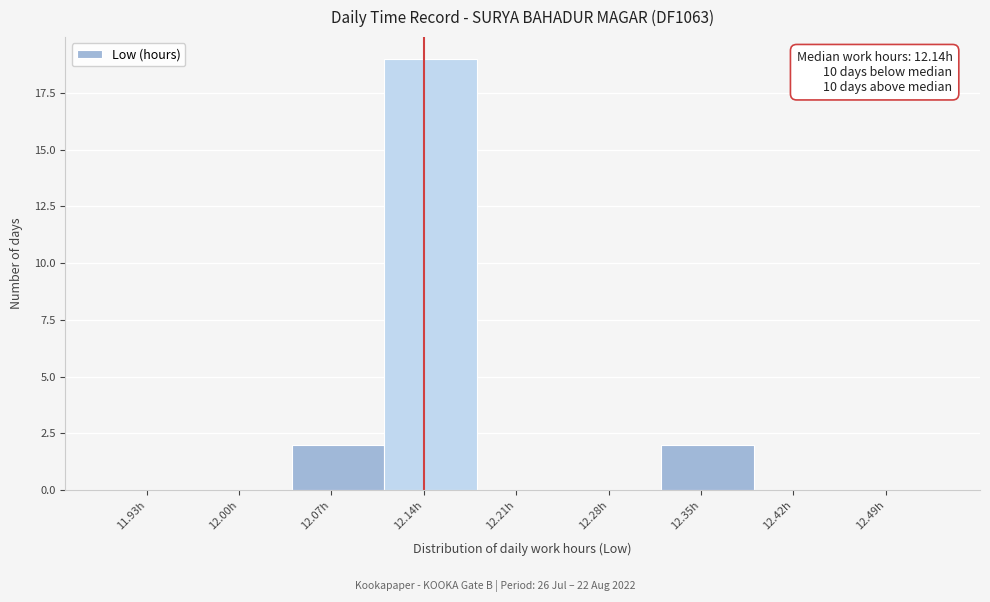

Which range on the x-axis has the tallest bar?

12.11 to 12.18